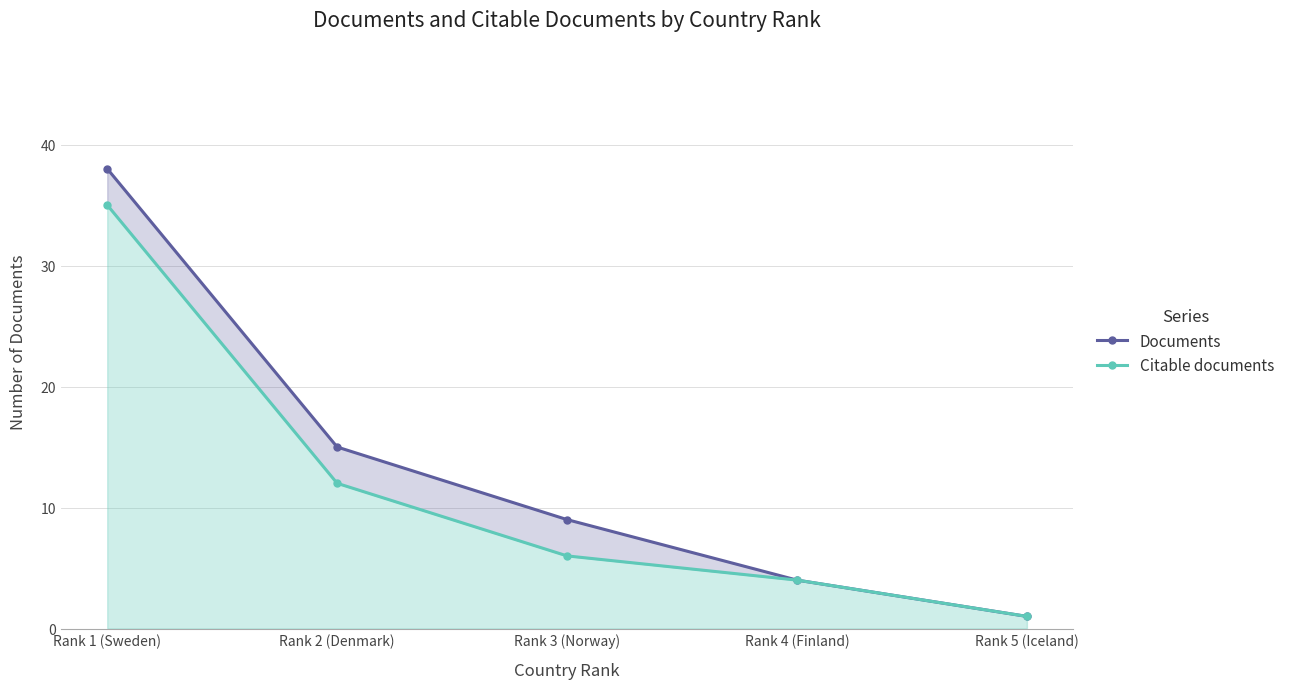

What are all the series names shown in the legend?

Documents, Citable documents